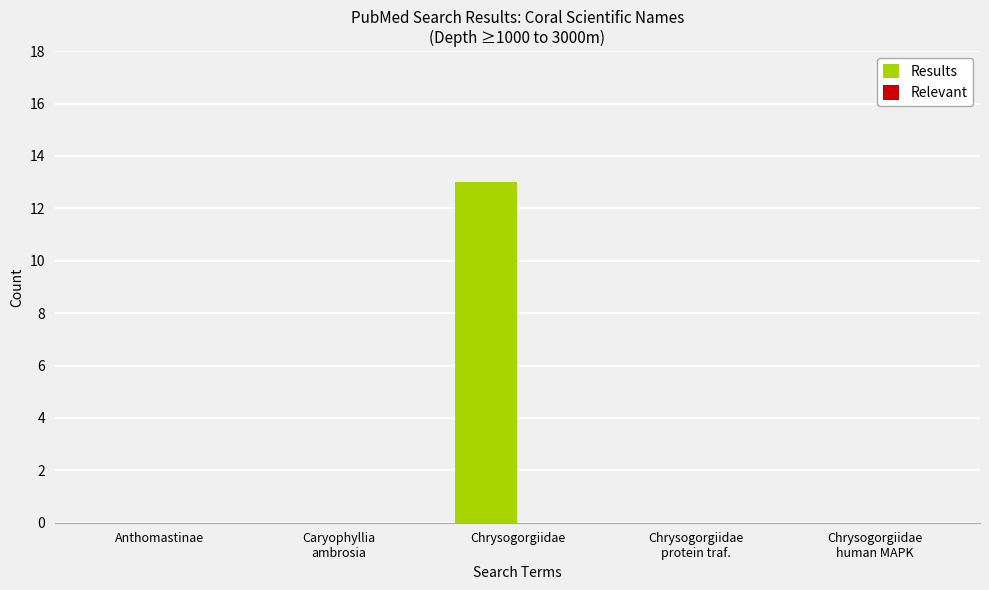

Is it true that the value at Chrysogorgiidae is 13?

True